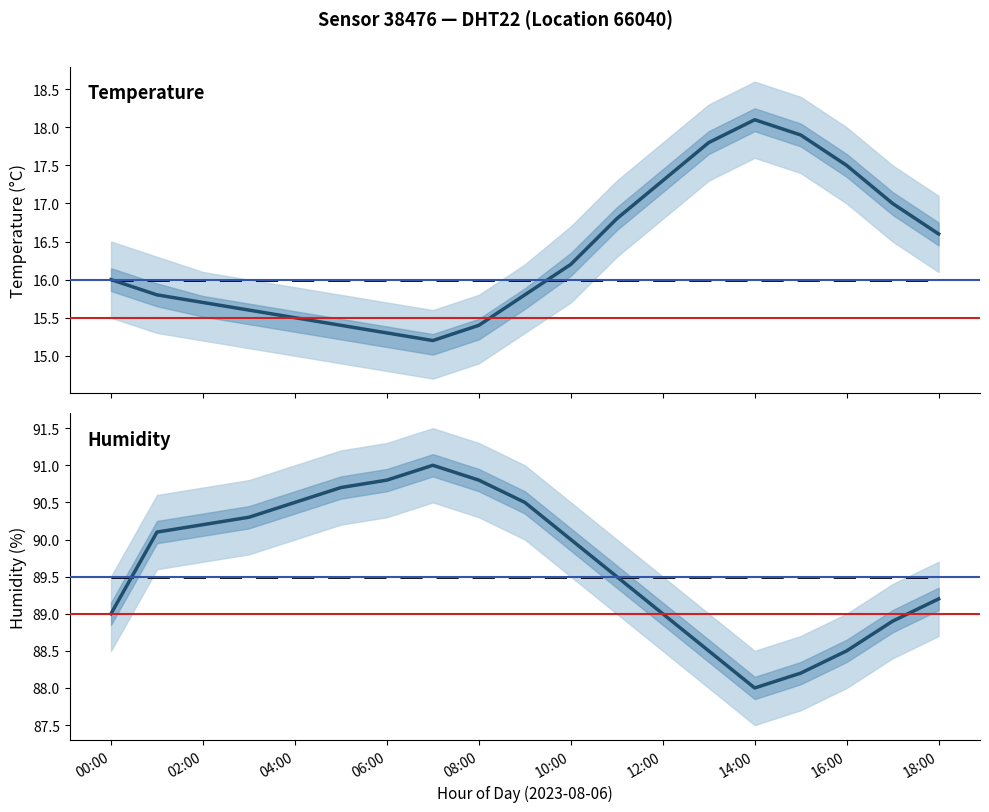

How many lines are shown in the chart?

2